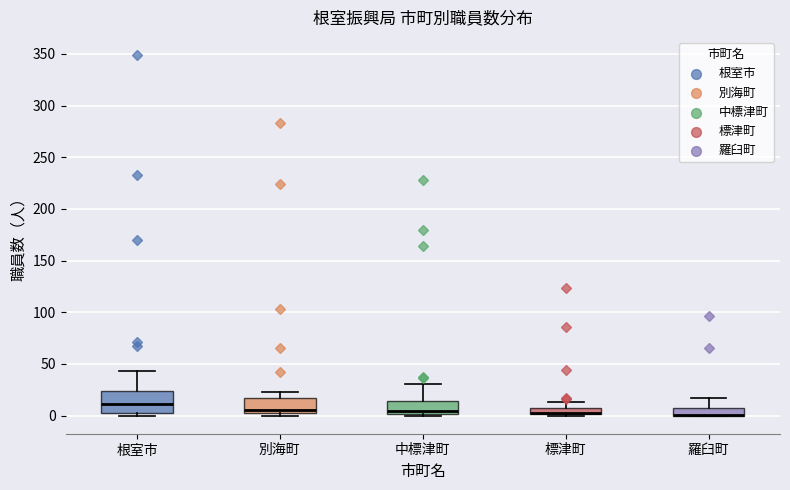

Where is the upper edge of the box for 別海町 on the y-axis? The values are not printed on the chart, so give them approximately, as read against the axis.

15